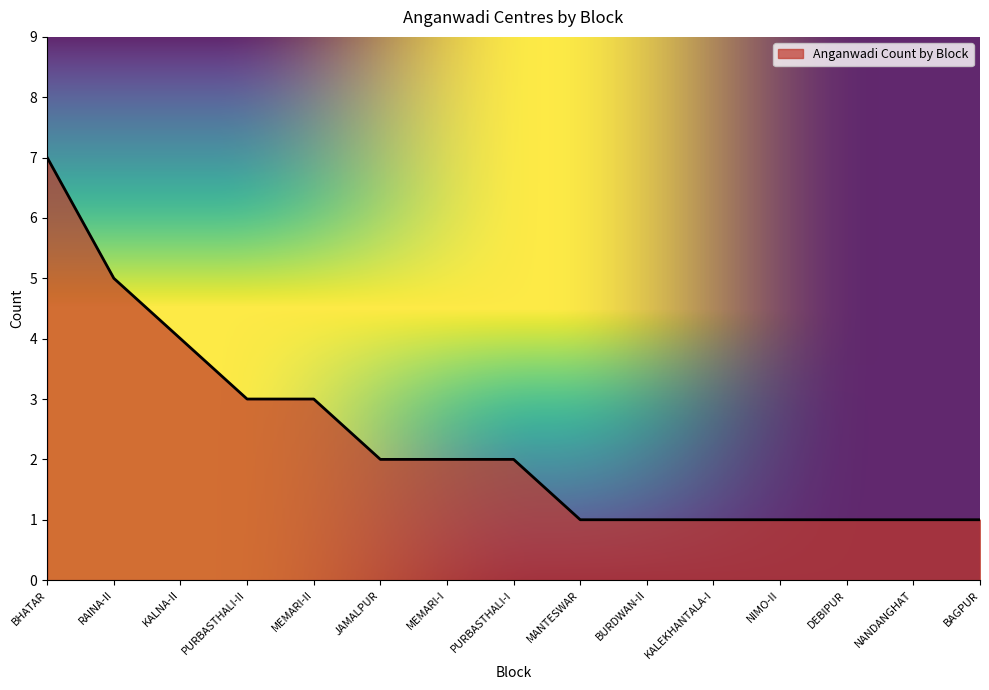

What is the greatest value displayed?

7